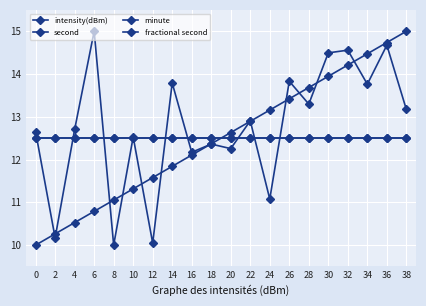

What is the total value across all series at 24?

49.2